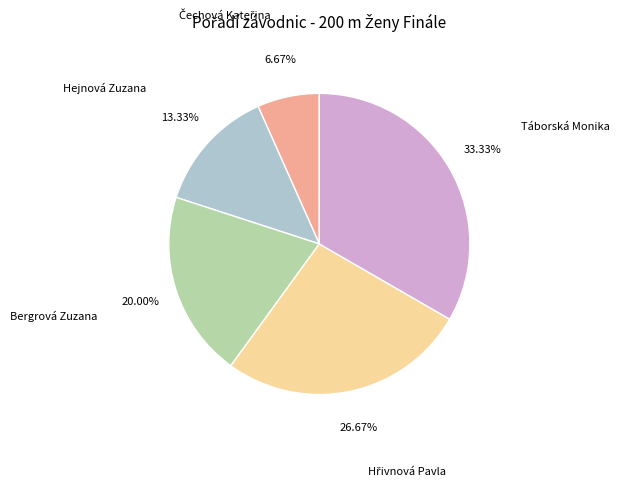

Which slice is the largest?

Táborská Monika